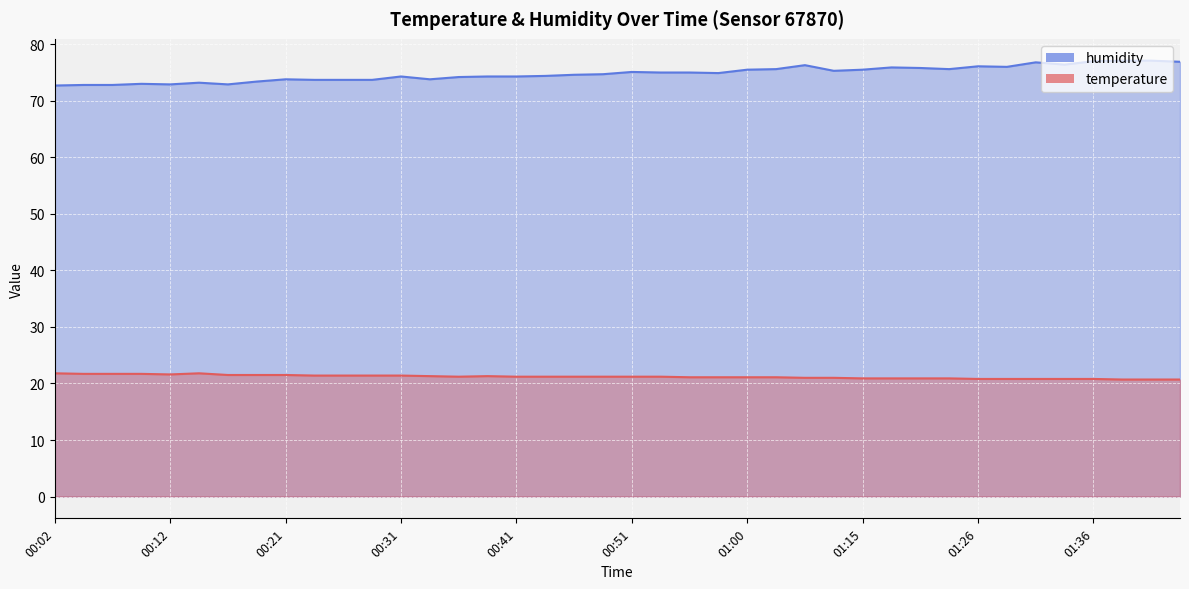

What is the sum of the humidity values at 01:38 and 01:03?

152.7